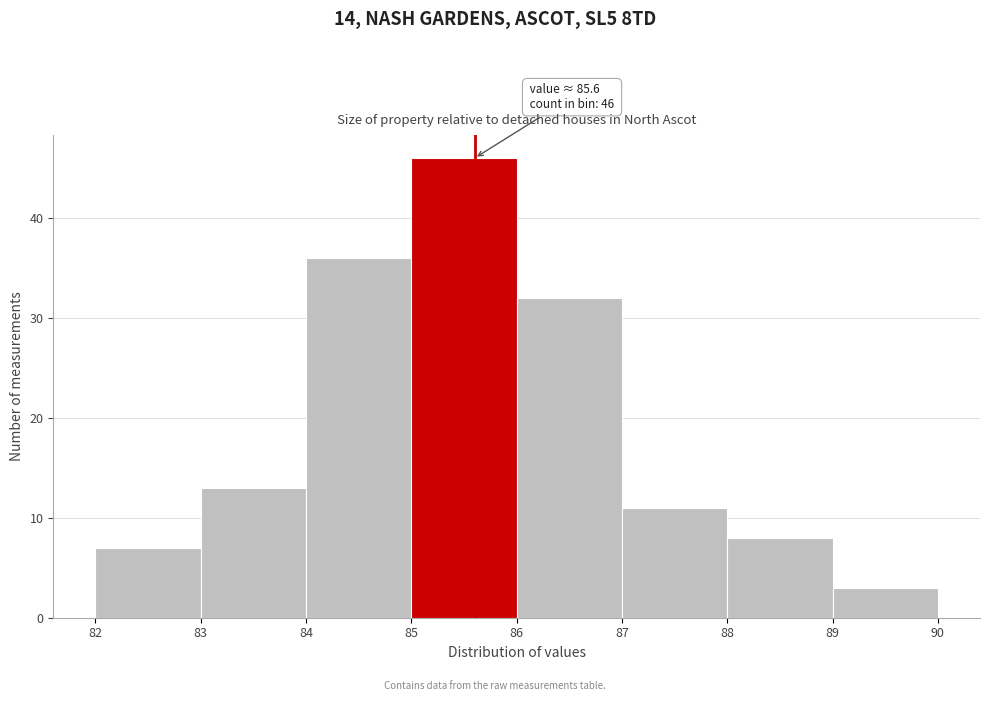

Over which range of the x-axis is the bar tallest?

85 to 86